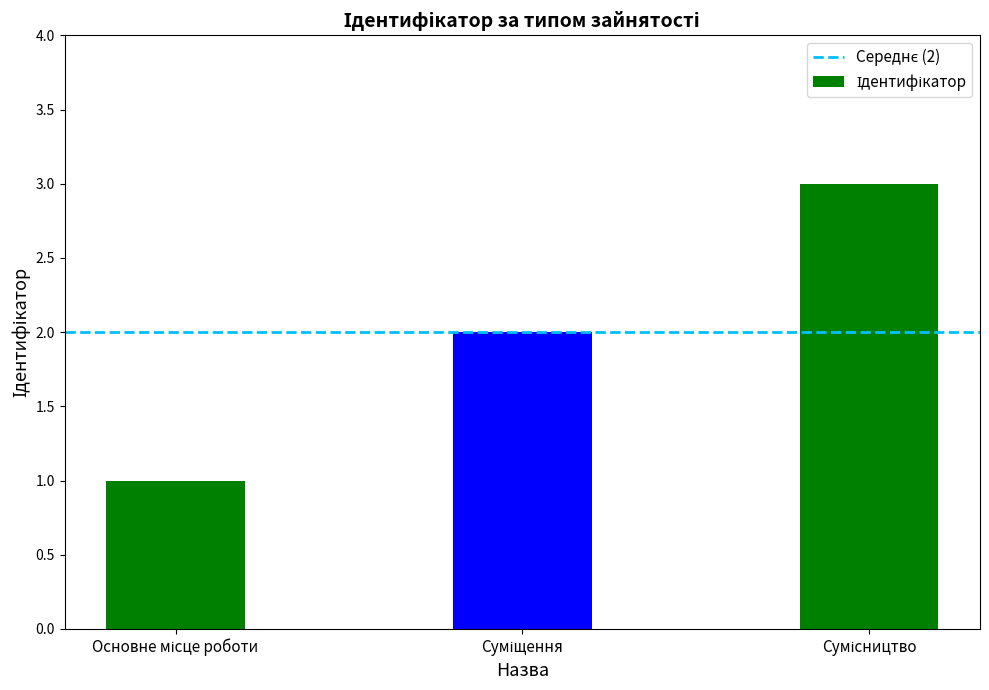

How many series are shown in this chart?

1